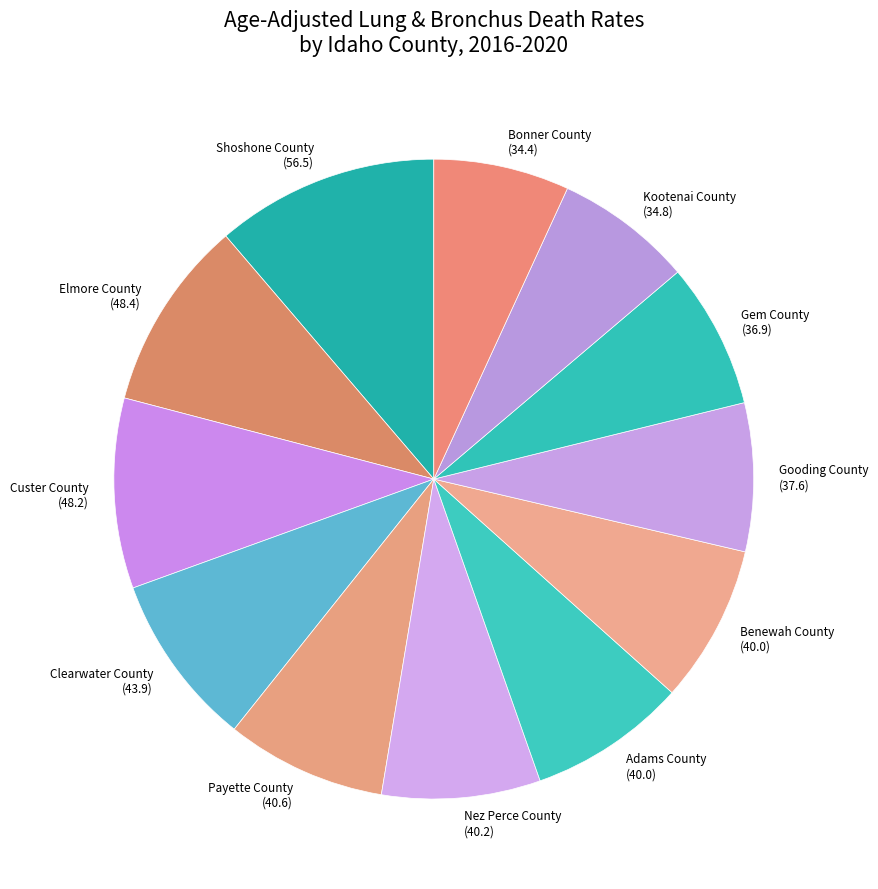

True or false: Clearwater County accounts for 9% of the total.

True